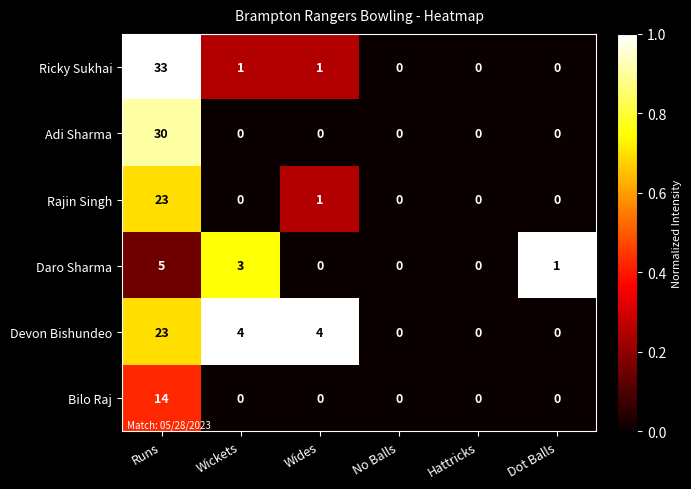

At which label does Ricky Sukhai first exceed 1?

Runs